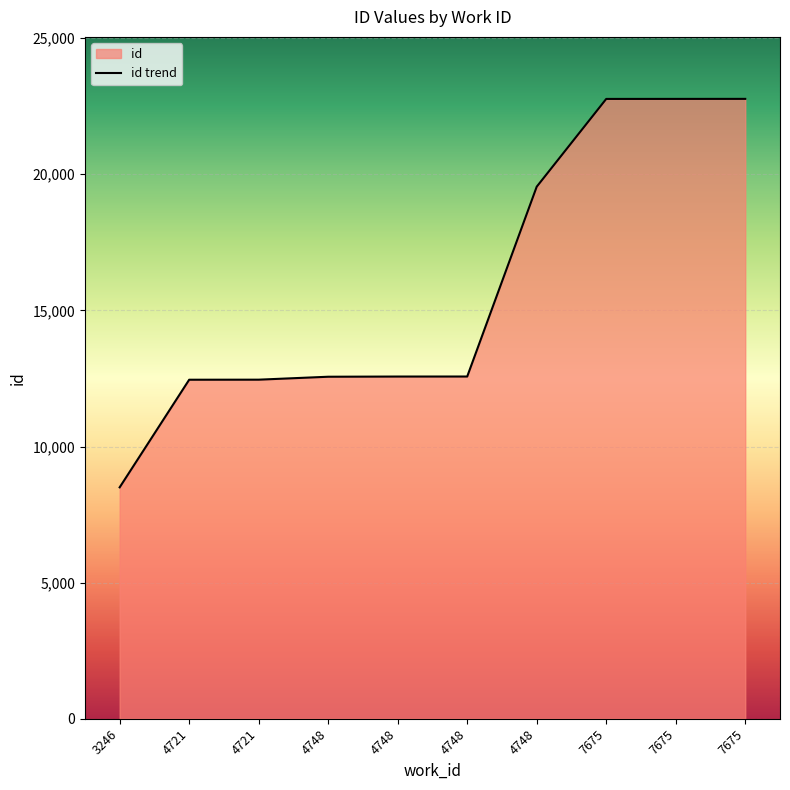

At which label does the data first exceed 12571?

4748